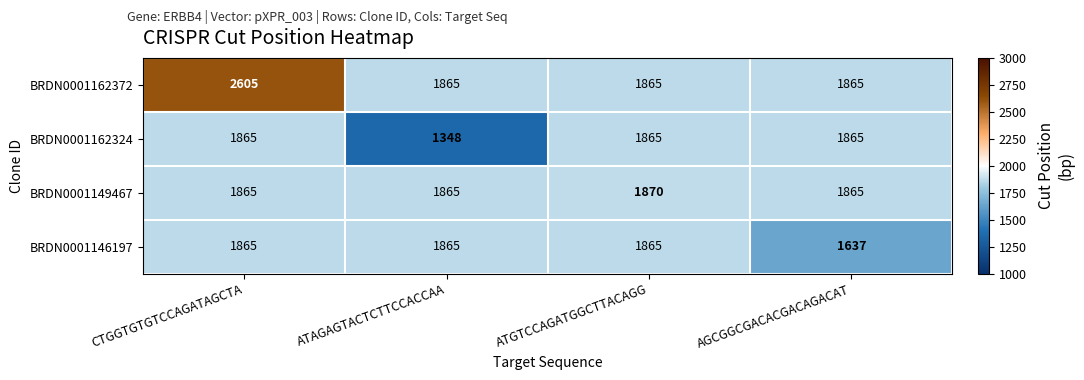

Rank the series by their average value, from highest to lowest.

BRDN0001162372, BRDN0001149467, BRDN0001146197, BRDN0001162324